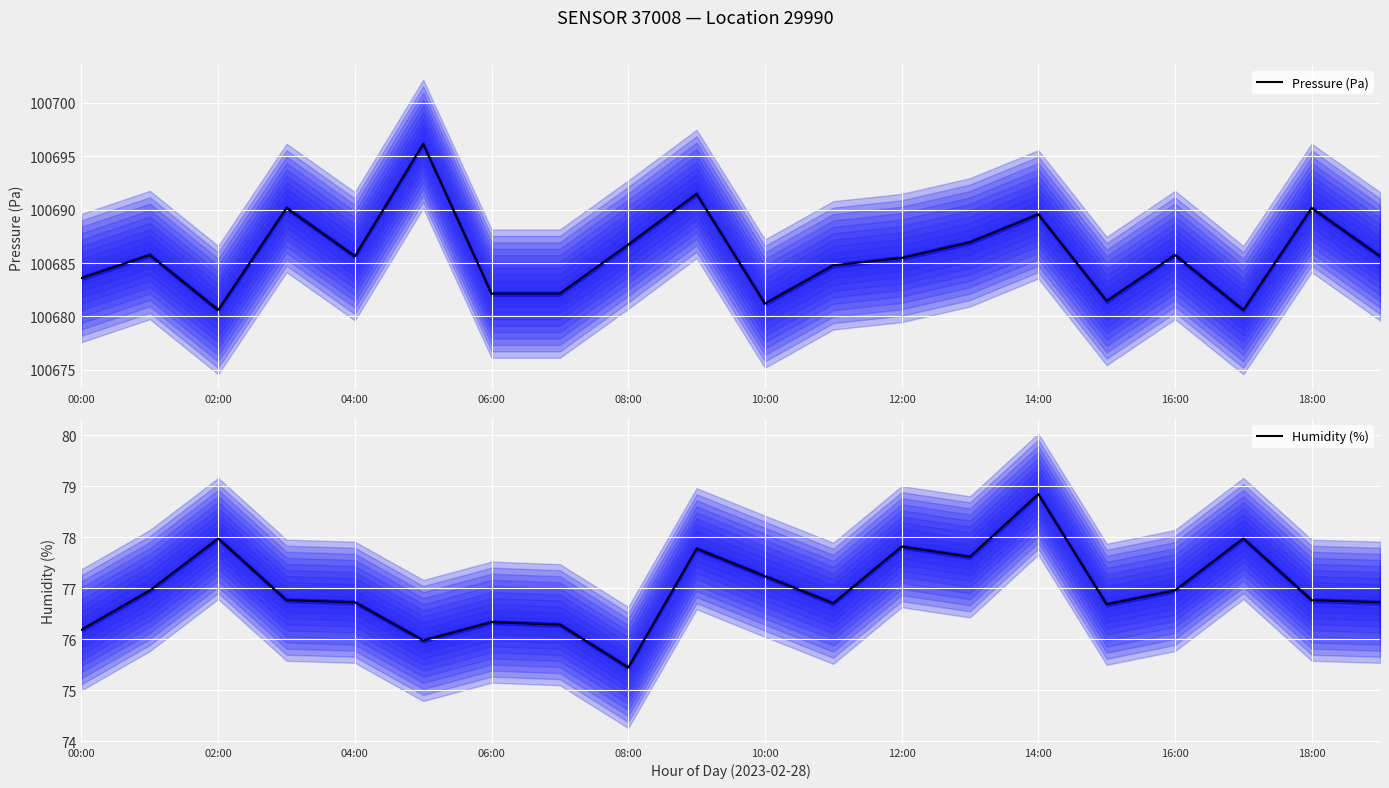

True or false: Humidity (%) and Pressure (Pa) intersect in this chart.

False